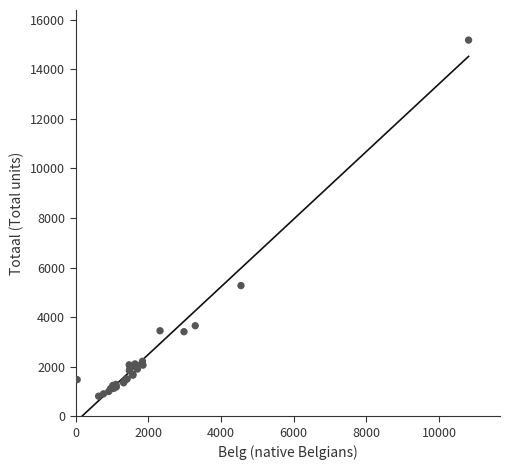

What Y value in the scatter plot is closest to 7996?

5275